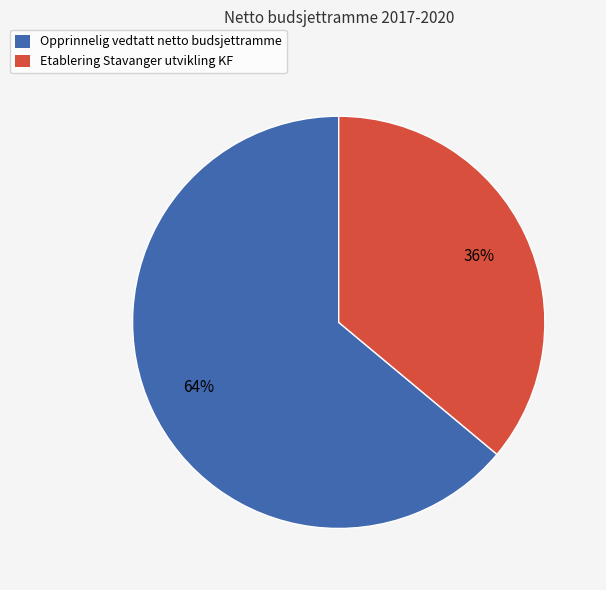

Does Etablering Stavanger utvikling KF represent more than half of the total?

No